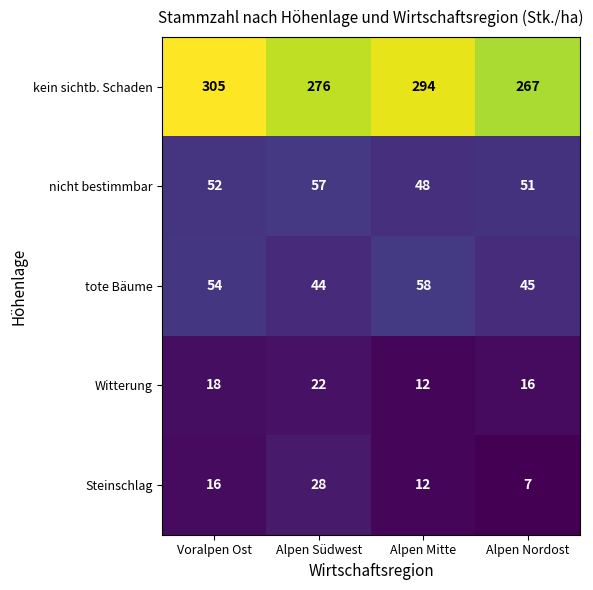

What is the average value of the nicht bestimmbar series?

52